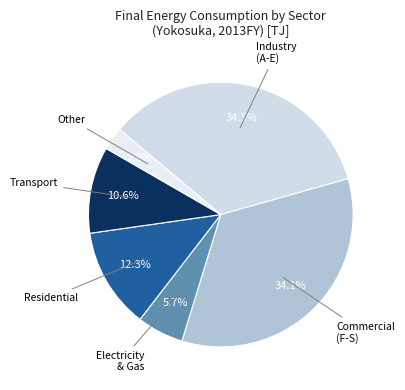

What percentage is NOT represented by Industry?

65.5%